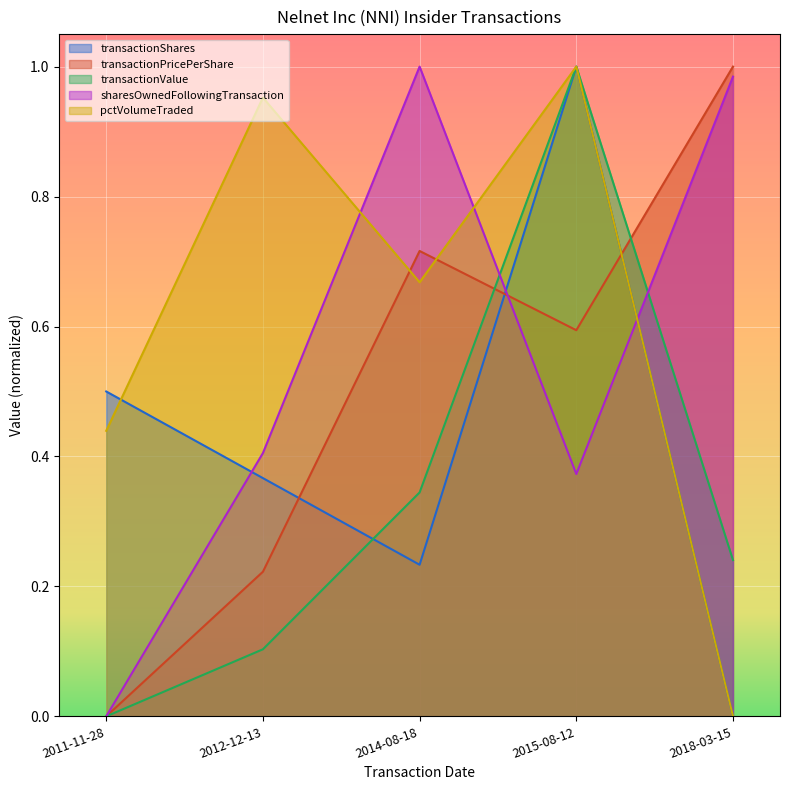

Is it true that transactionValue equals 0.5 at 2014-08-18?

False